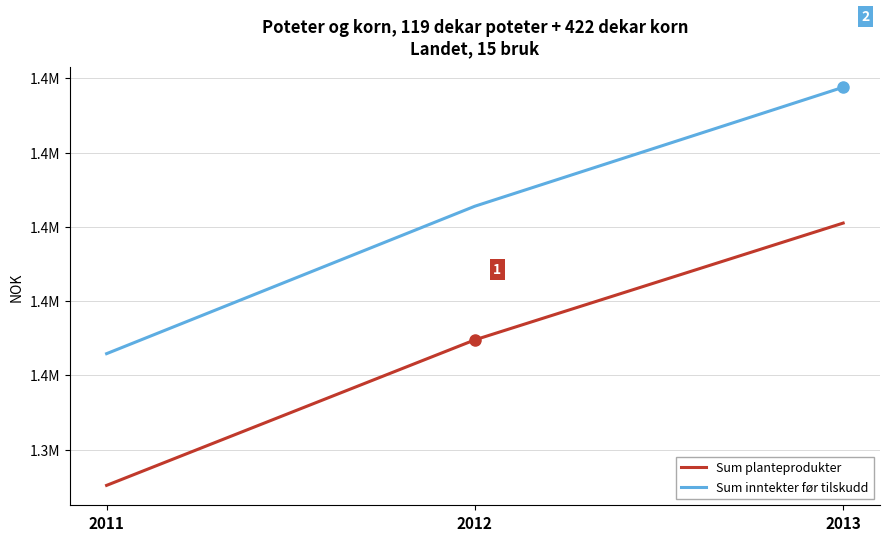

What are all the series names shown in the legend?

Sum planteprodukter, Sum inntekter før tilskudd